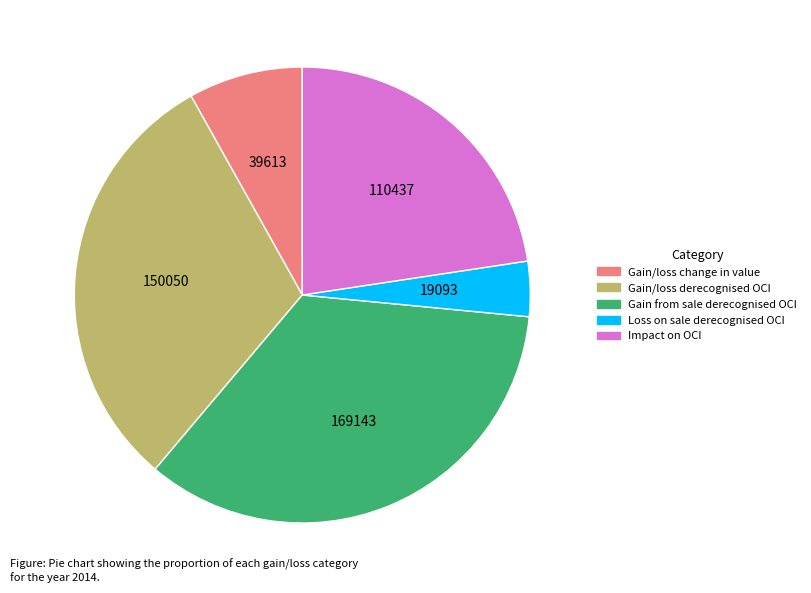

What is the smallest slice in the pie chart?

Loss on sale derecognised OCI